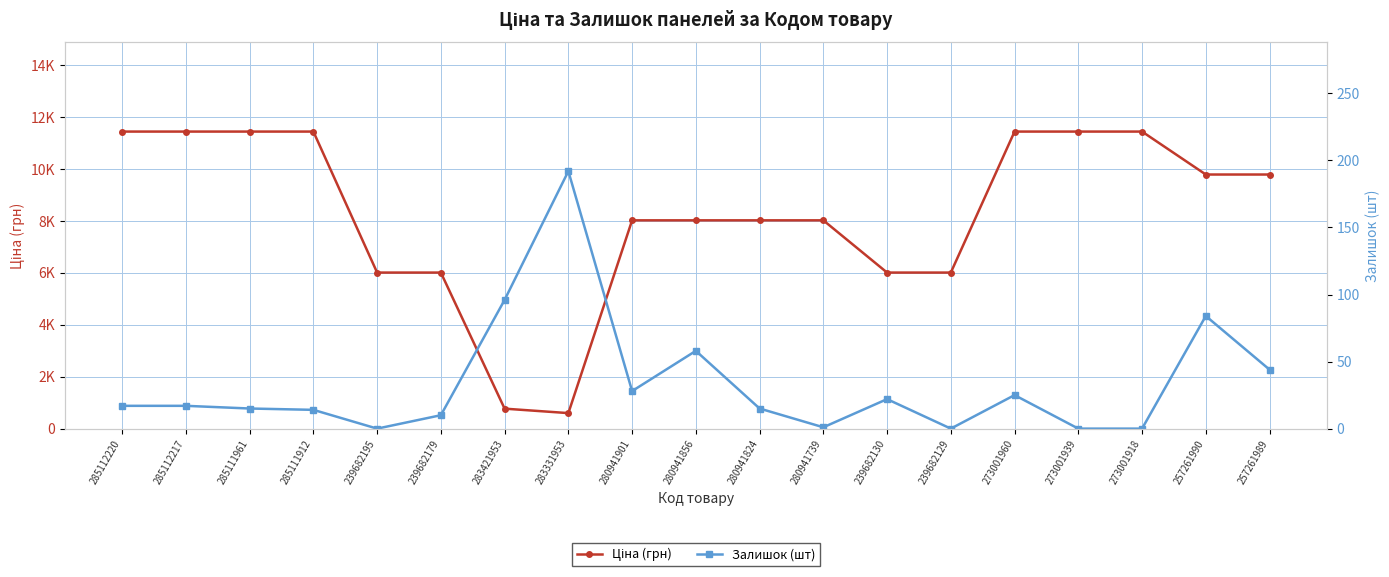

Reading left to right, list all the values displayed in this chart.

Ціна (грн): 11436.8	11436.8	11436.8	11436.8	6008.1	6008.1	768.9	597.4	8019.3	8019.3	8019.3	8019.3	6008.1	6008.1	11436.8	11436.8	11436.8	9783.3	9783.3
Залишок (шт): 17.0	17.0	15.0	14.0	0.0	10.0	96.0	192.0	28.0	58.0	15.0	1.0	22.0	0.0	25.0	0.0	0.0	84.0	44.0